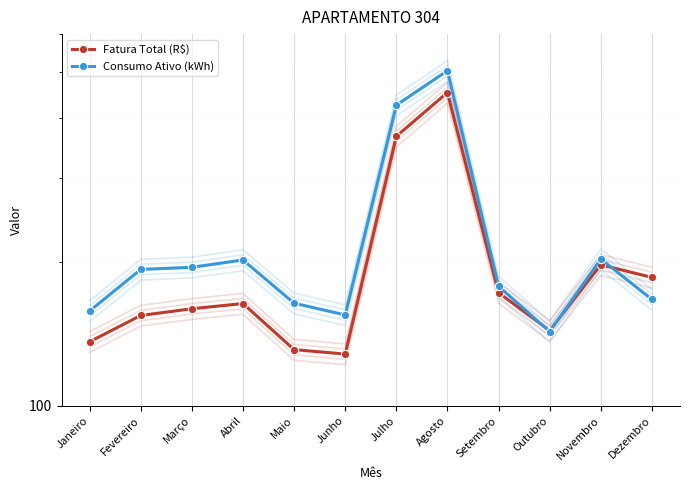

What is the label of the 6th point from the right?

Julho